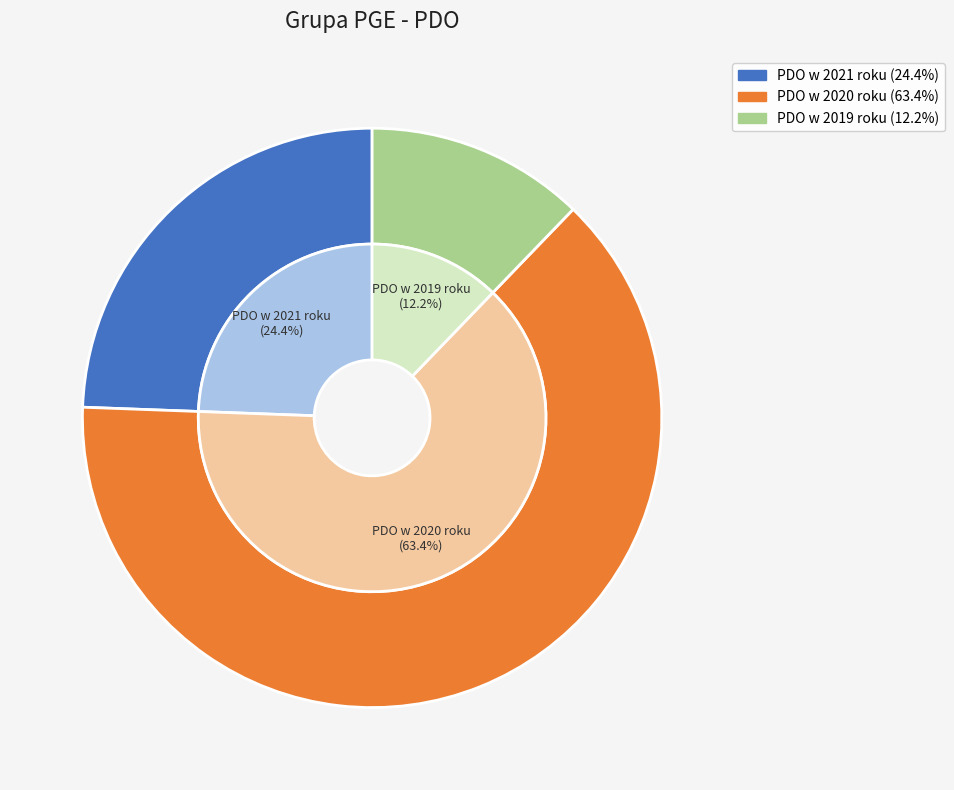

Approximately how many times larger is the value at PDO w 2021 roku compared to PDO w 2020 roku?

0.4